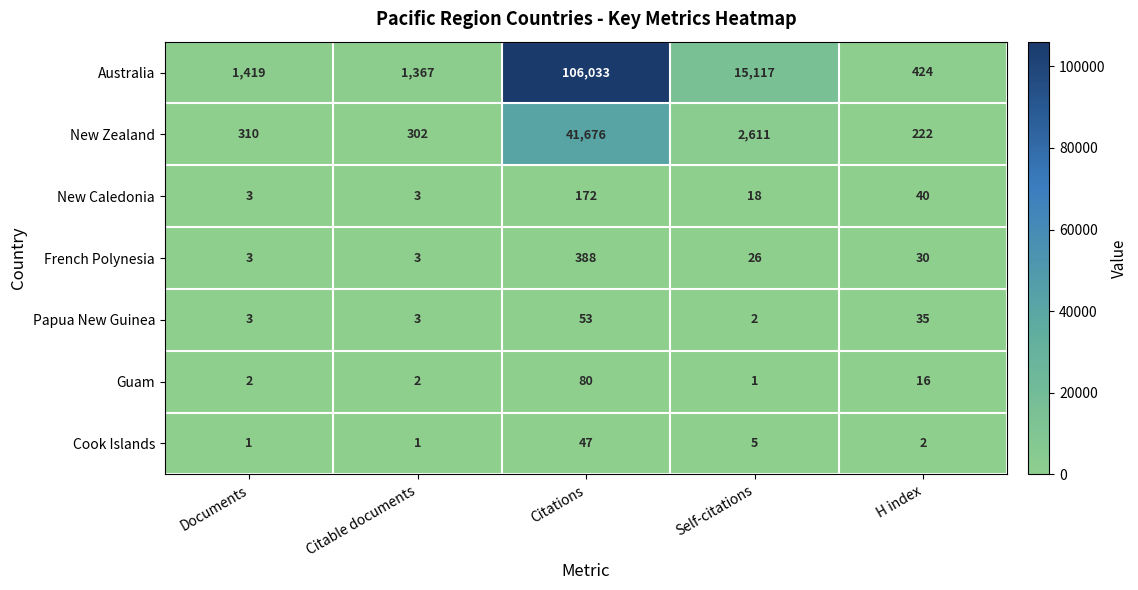

Which category has the highest value across all series?

Citations